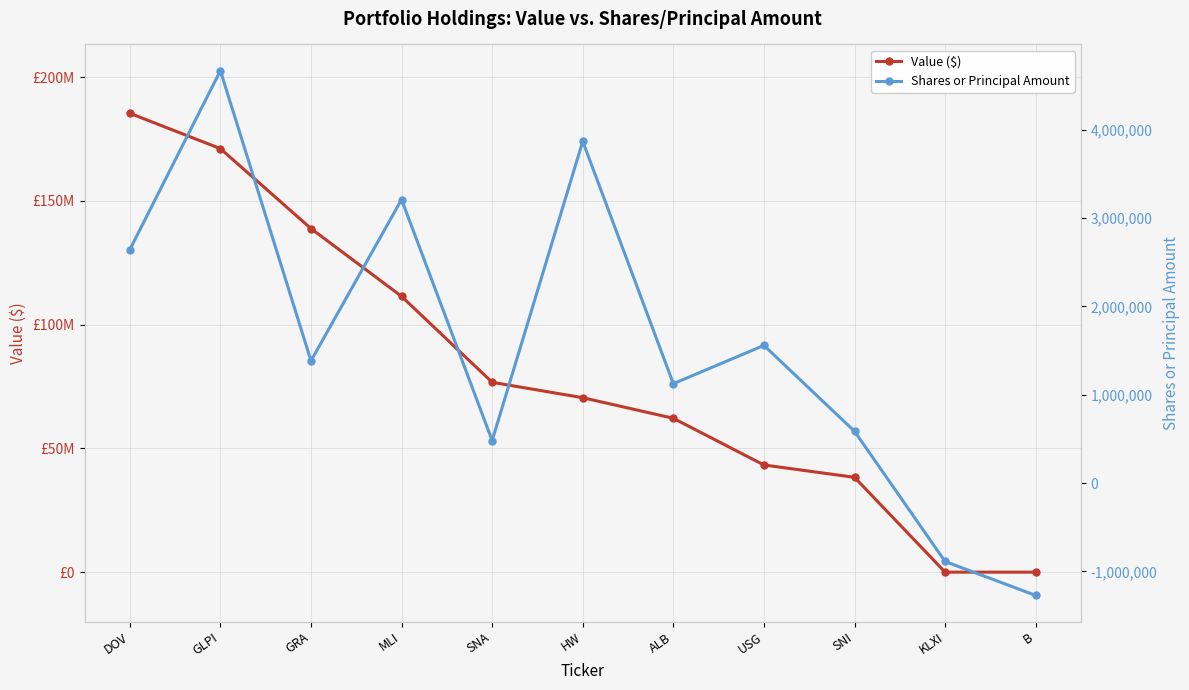

Where is Value ($) nearest to the value 92674000?

SNA